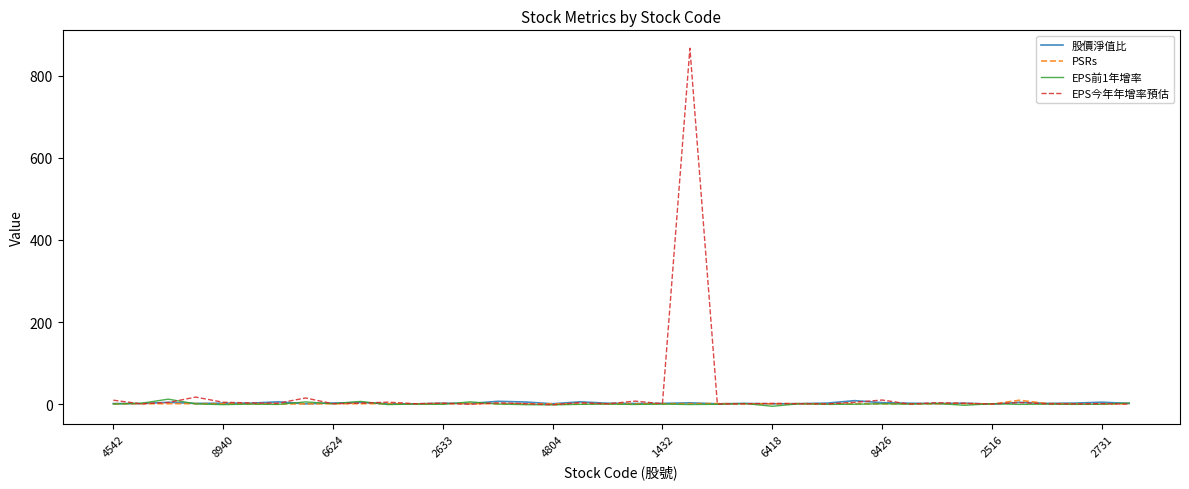

Which series has the widest spread of values?

EPS今年年增率預估